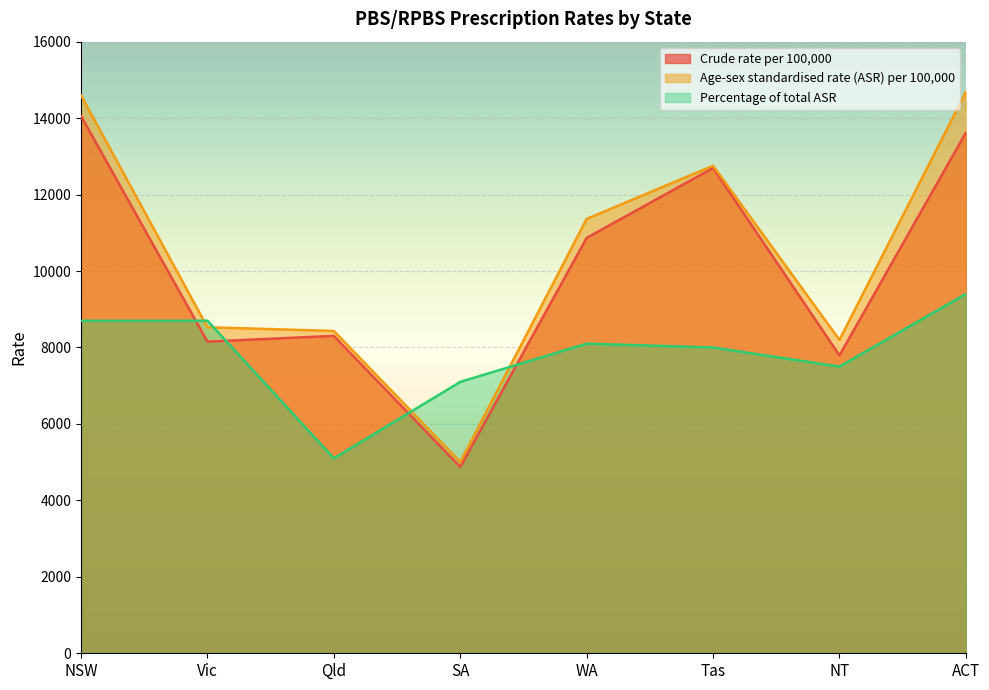

Reading right to left, what are all the values shown in this chart?

Crude rate per 100,000: ACT=13620	NT=7792	Tas=12695	WA=10867	SA=4874	Qld=8303	Vic=8153	NSW=14055
Age-sex standardised rate (ASR) per 100,000: ACT=14683	NT=8199	Tas=12755	WA=11363	SA=5004	Qld=8432	Vic=8529	NSW=14597
Percentage of total ASR: ACT=9400	NT=7500	Tas=8000	WA=8100	SA=7100	Qld=5100	Vic=8700	NSW=8700